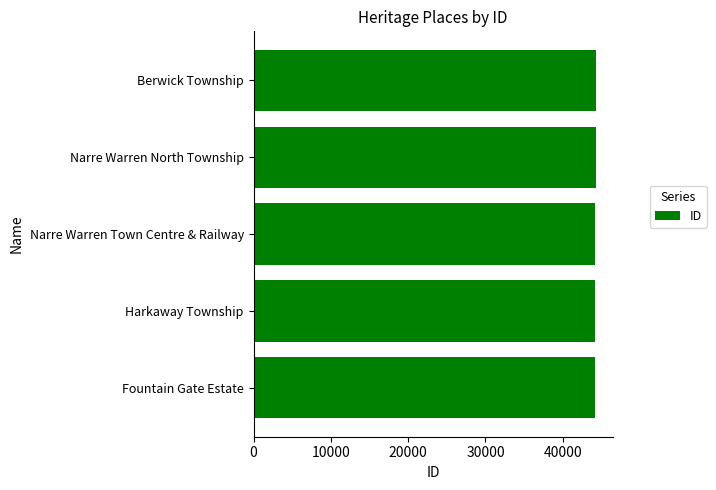

What is the sum of the values at Berwick Township and Narre Warren Town Centre & Railway?

88465